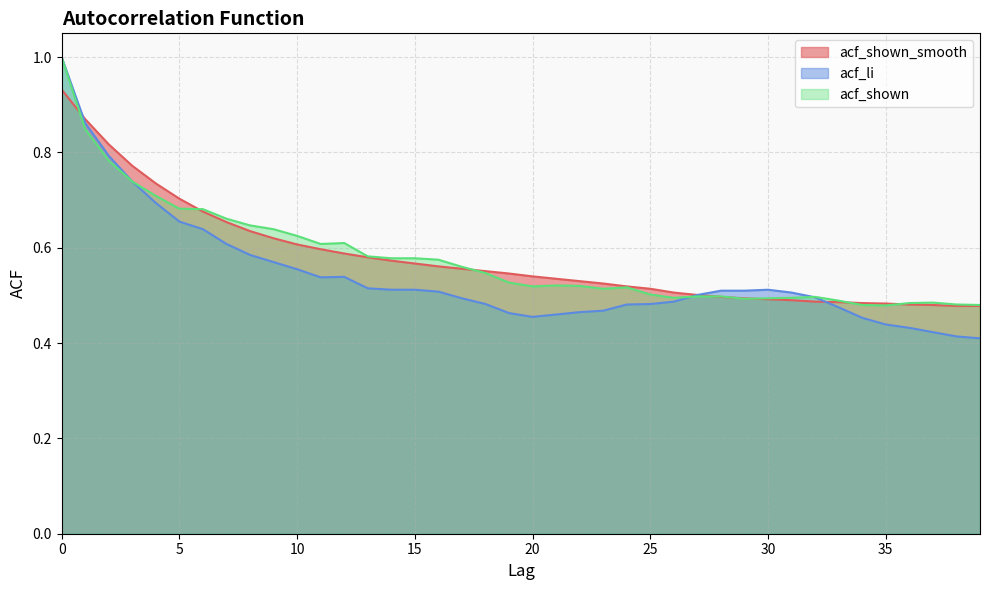

Is the value of acf_li at 15 greater than the value of acf_shown_smooth at 15?

No